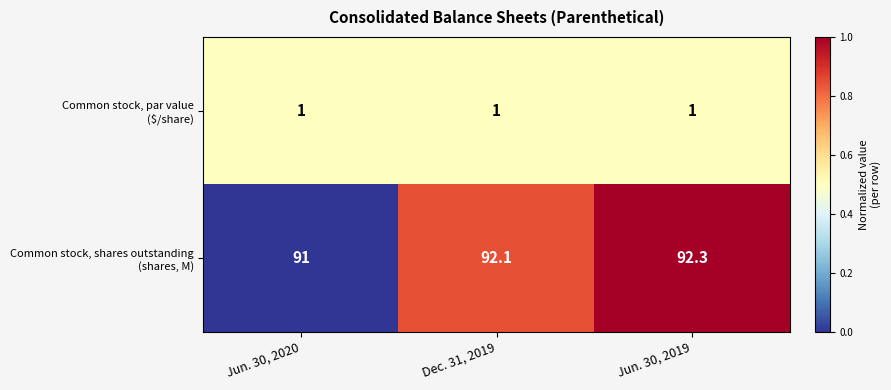

At how many categories does at least one series exceed 55?

3